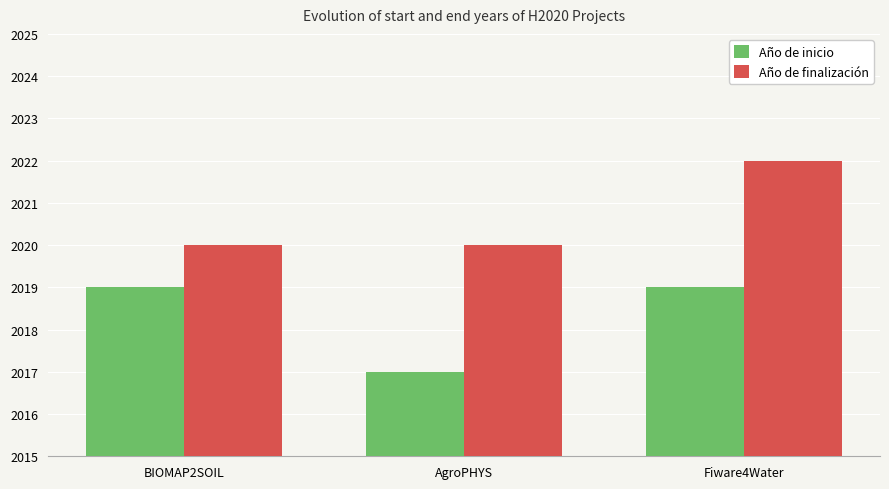

Rank the series by their average value, from lowest to highest.

Año de inicio, Año de finalización